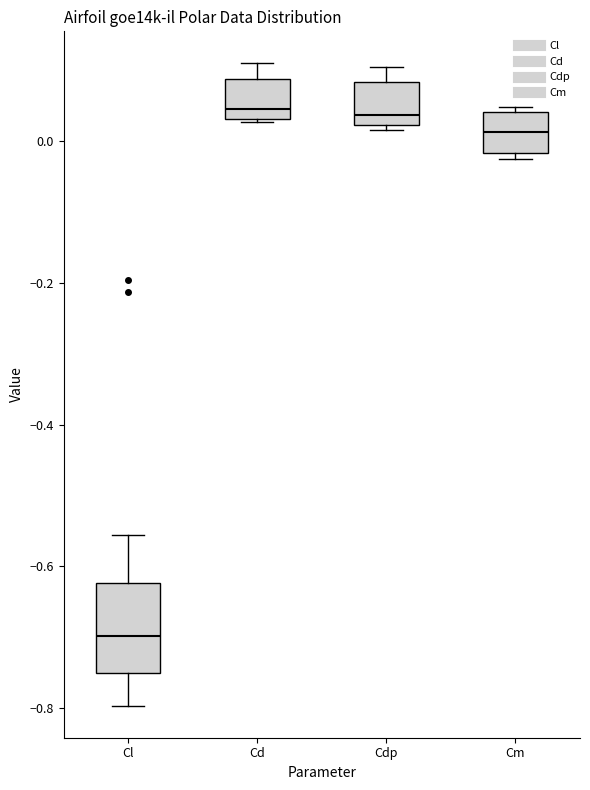

Which box is the tallest, from its lower edge to its upper edge?

Cl